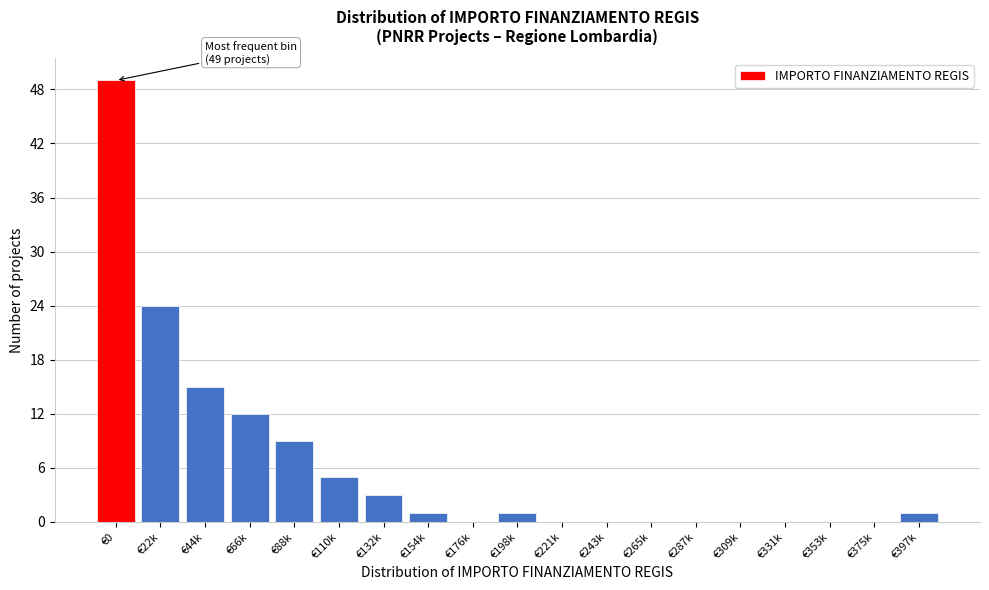

Reading left to right, extract all data points from this chart.

€0=49	€22k=24	€44k=15	€66k=12	€88k=9	€110k=5	€132k=3	€154k=1	€176k=0	€198k=1	€221k=0	€243k=0	€265k=0	€287k=0	€309k=0	€331k=0	€353k=0	€375k=0	€397k=1